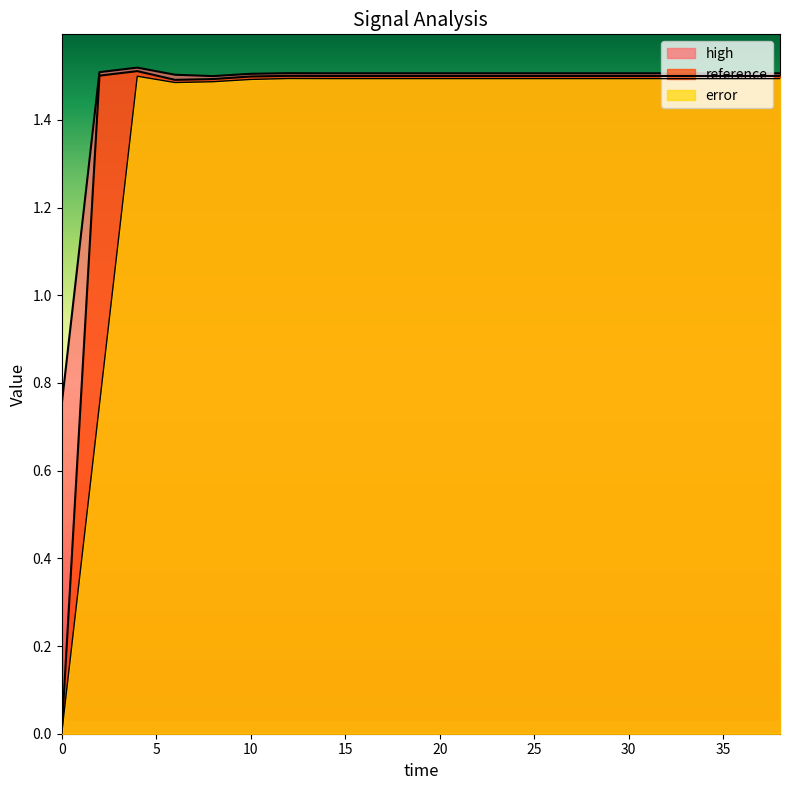

How many error values are between 1 and 2?

18